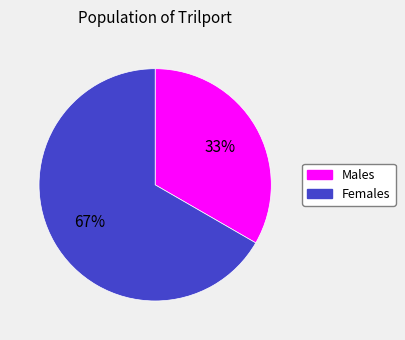

Does any single category account for the majority?

Yes